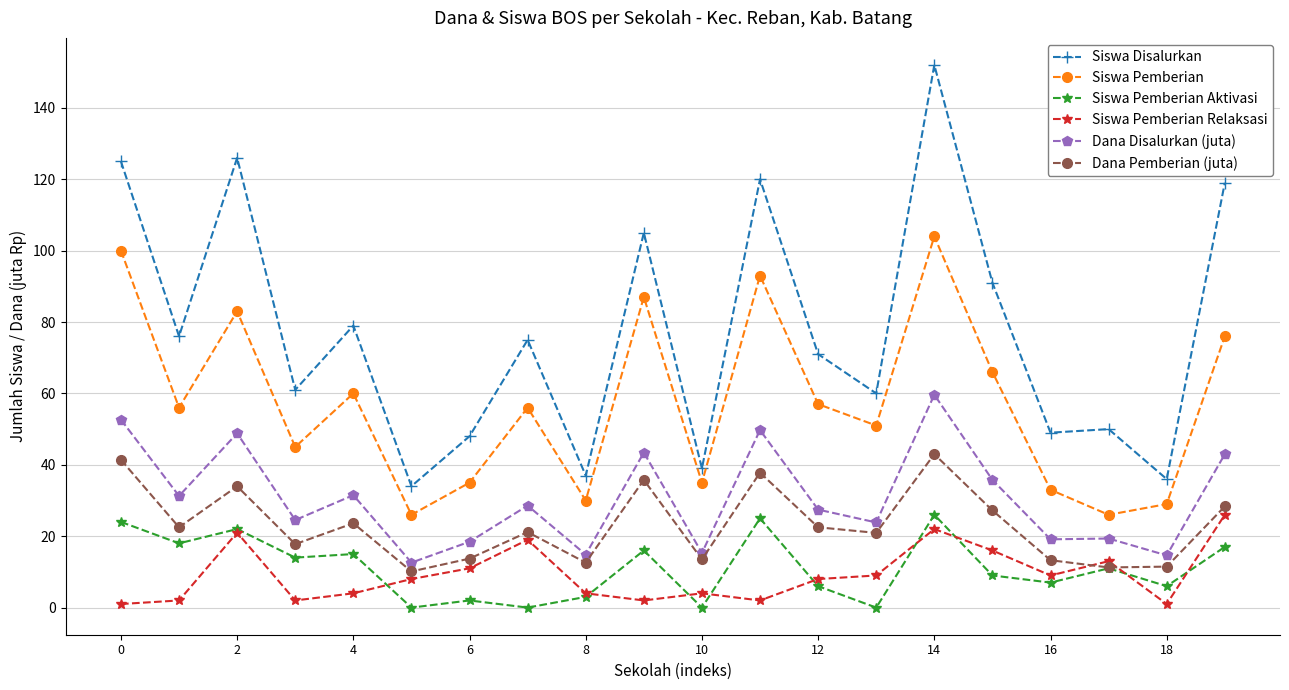

What is the average value of the Siswa Disalurkan series?

77.7